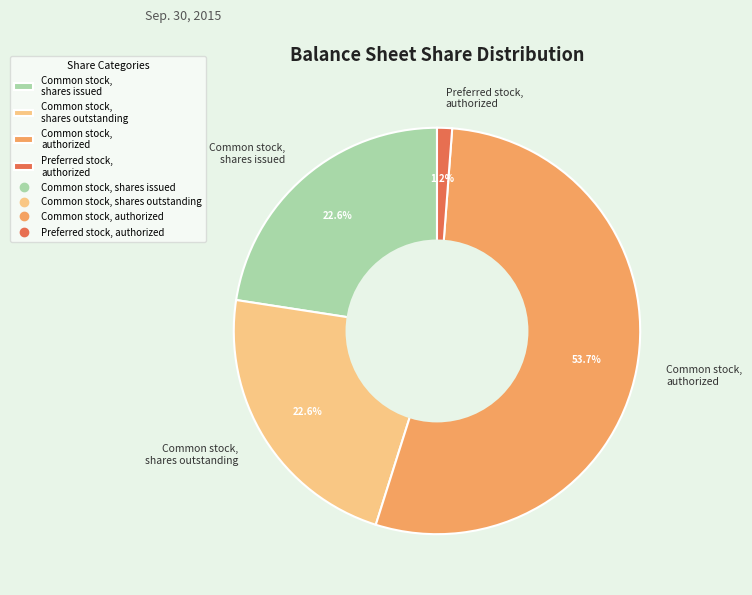

What is the majority slice?

Common stock, authorized